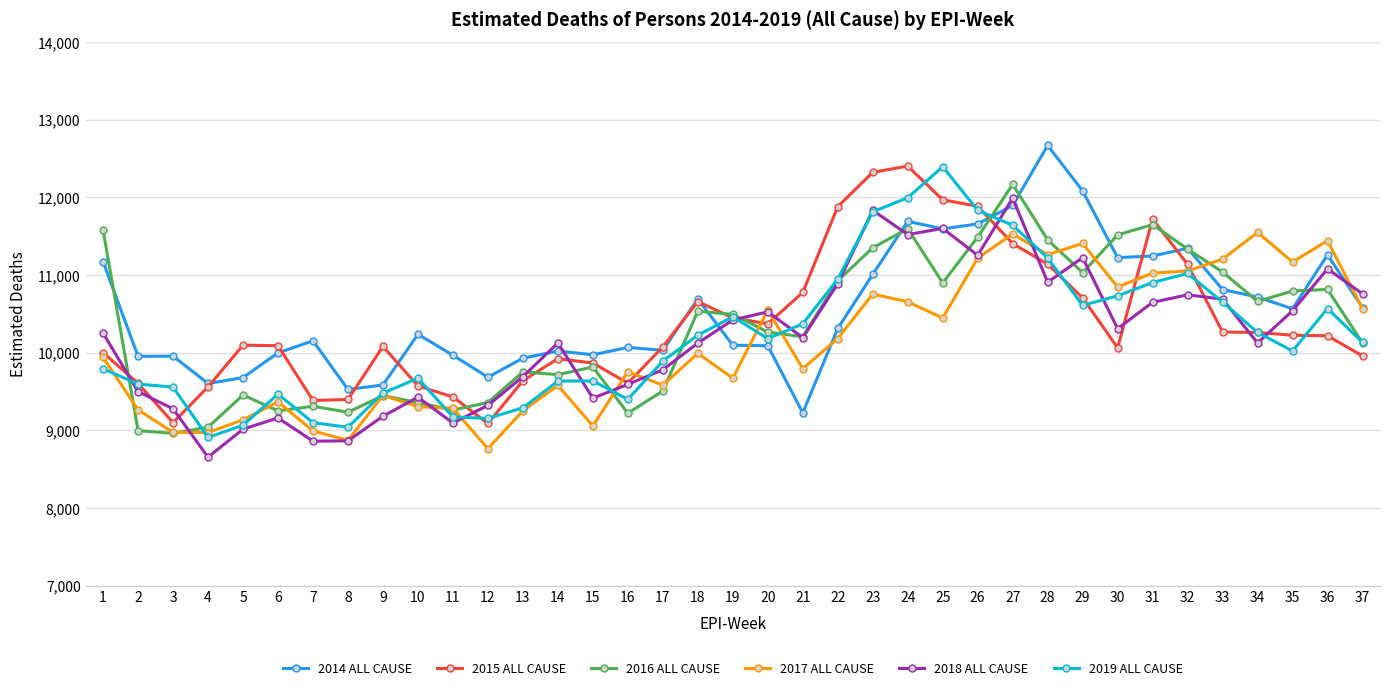

Is it true that 2018 ALL CAUSE equals 10907.8 at 28?

True